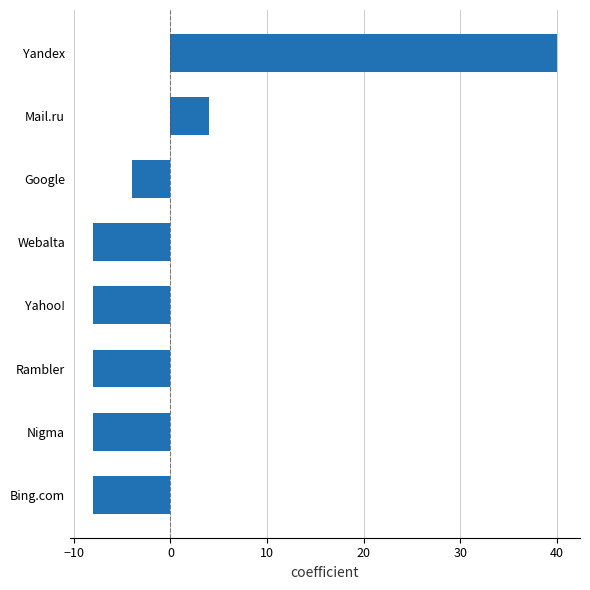

True or false: the data shows -4 at Google.

True